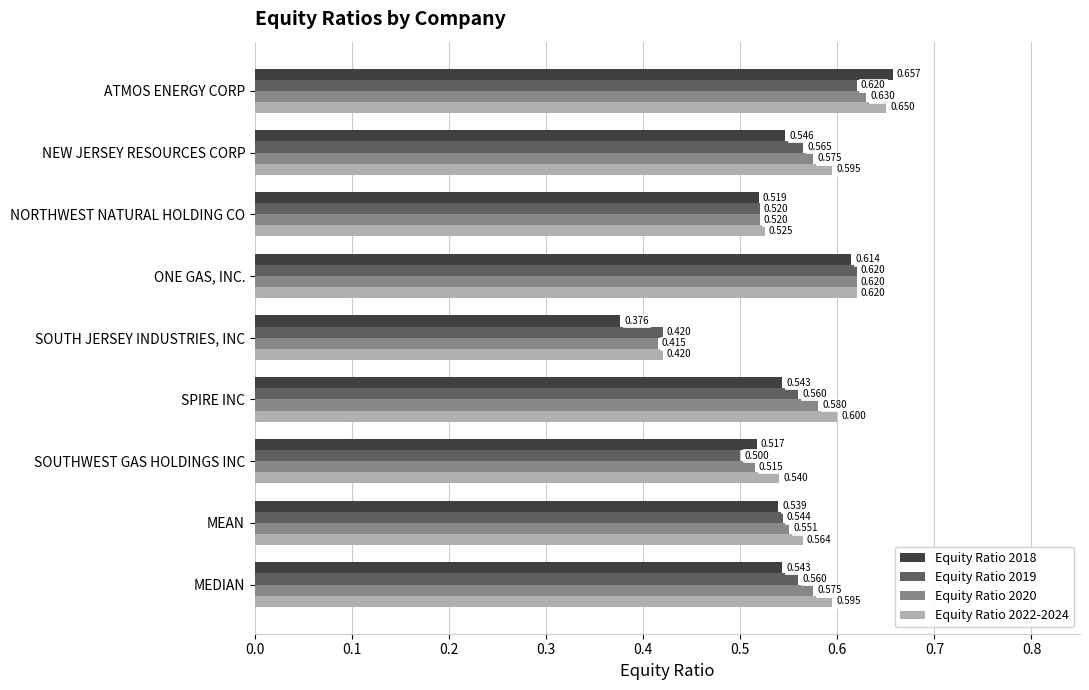

At which label does Equity Ratio 2018 reach its peak?

ATMOS ENERGY CORP